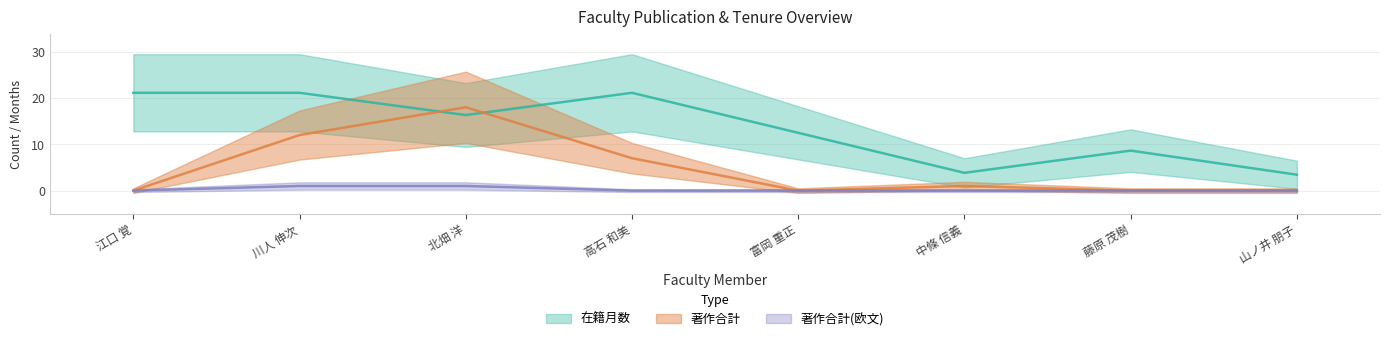

Reading left to right, extract all data points from this chart.

在籍月数: 21.1	21.1	16.3	21.1	12.5	3.8	8.6	3.4
著作合計: 0.0	12.0	18.0	7.0	0.0	1.0	0.0	0.0
著作合計(欧文): 0.0	1.0	1.0	0.0	0.0	0.0	0.0	0.0